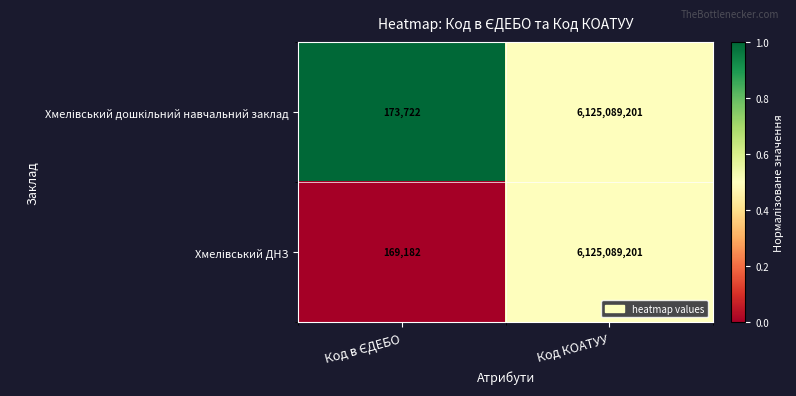

What is the smallest value displayed?

169182